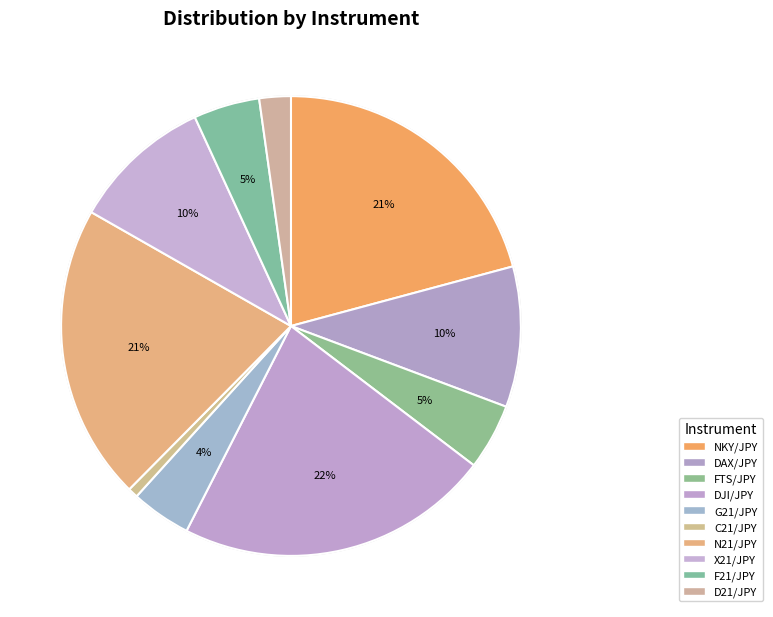

What portion of the pie excludes C21/JPY?

99.3%